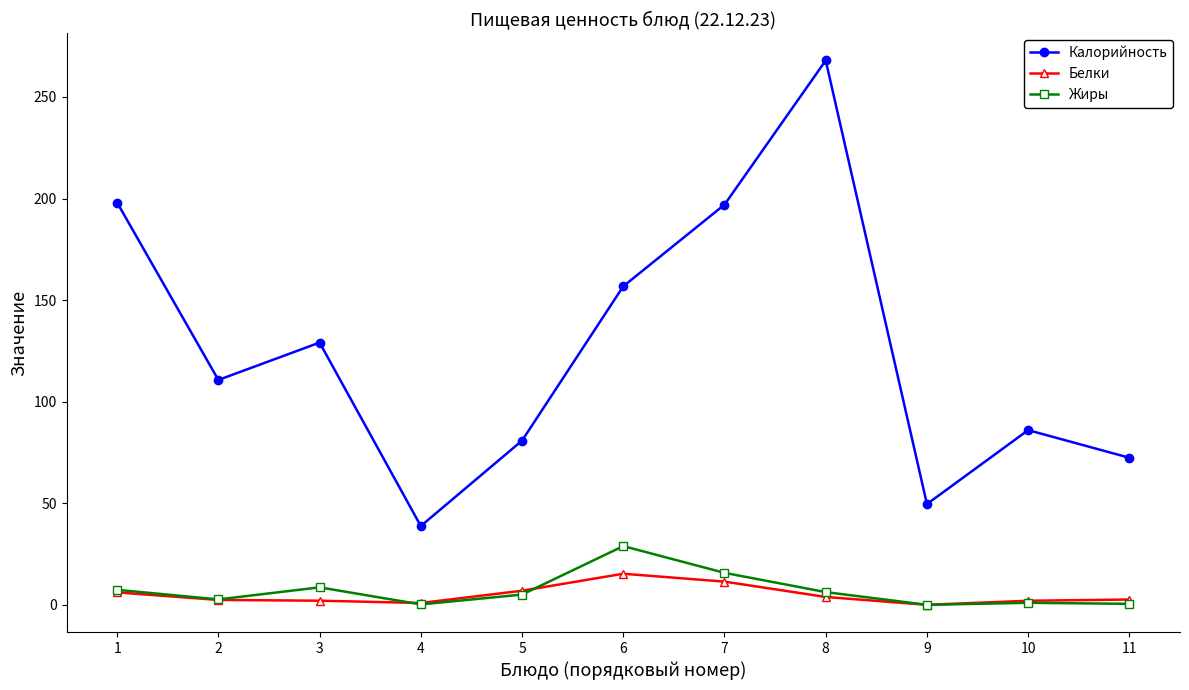

What is the highest value of the Калорийность series?

268.0